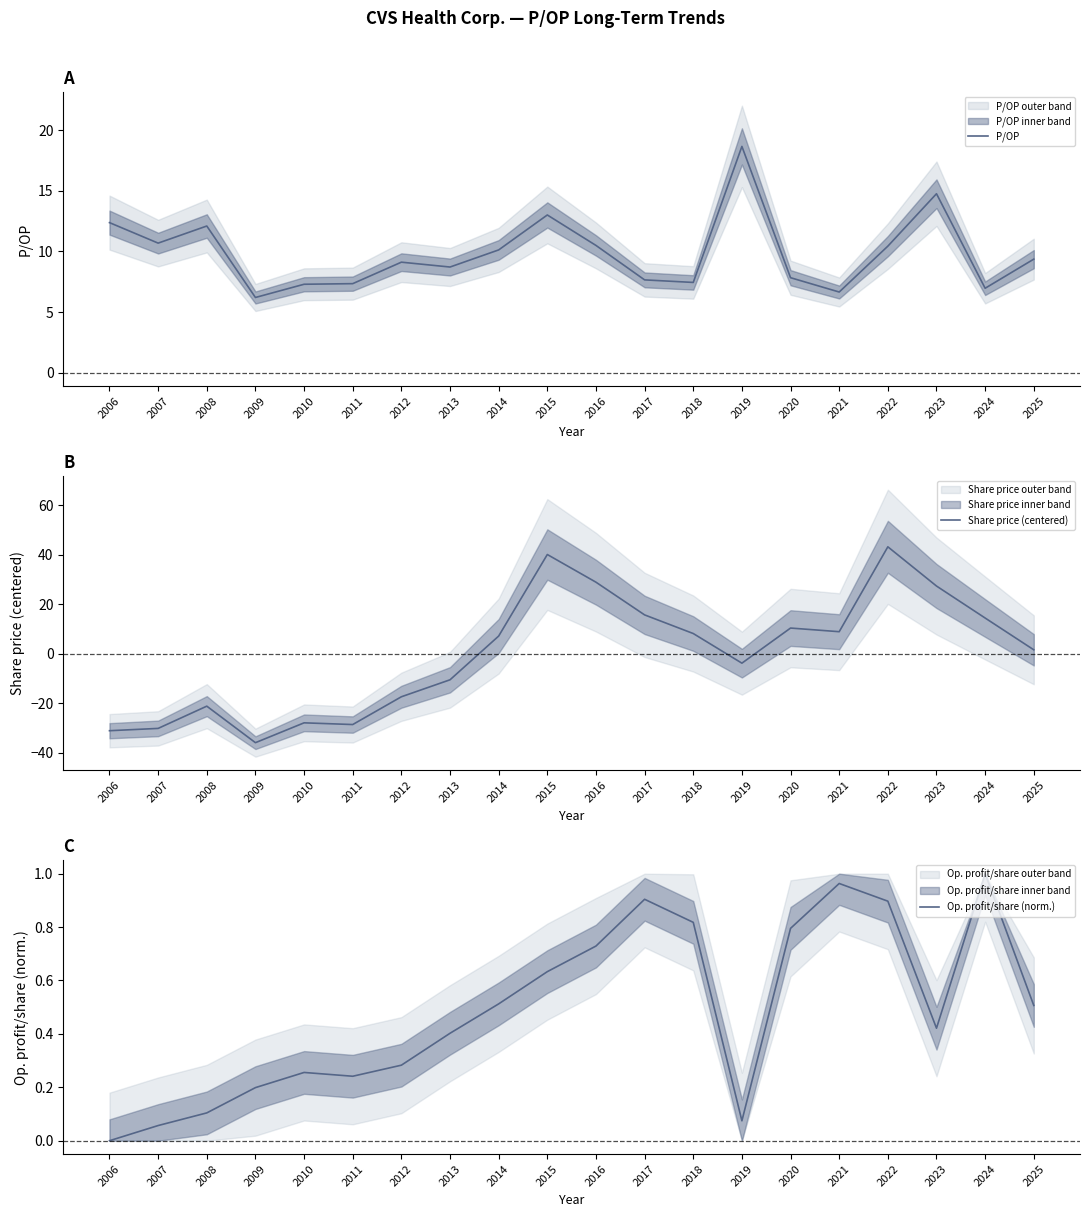

What is the total value across all series at 2016?

40.1